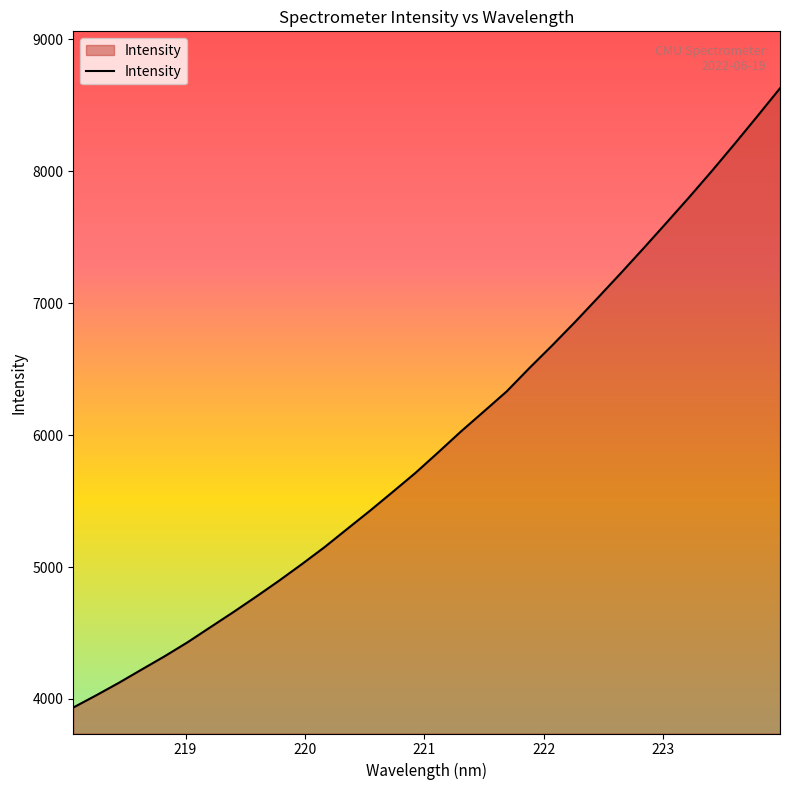

What is the difference between the maximum and minimum values?

4692.0